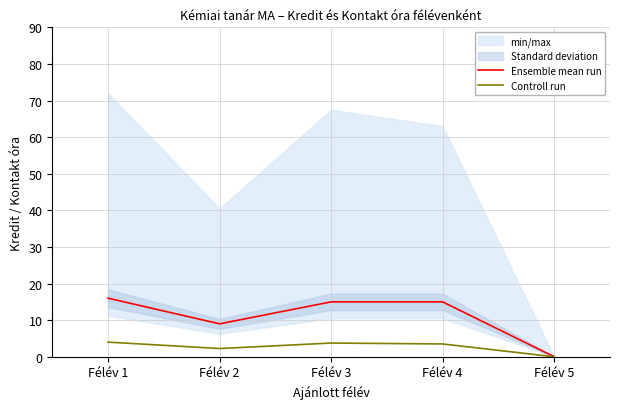

At which category is the sum across all series the highest?

Félév 1